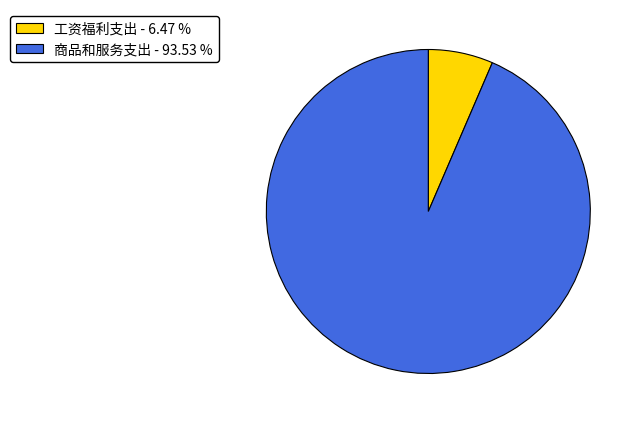

What is the smallest slice in the pie chart?

工资福利支出